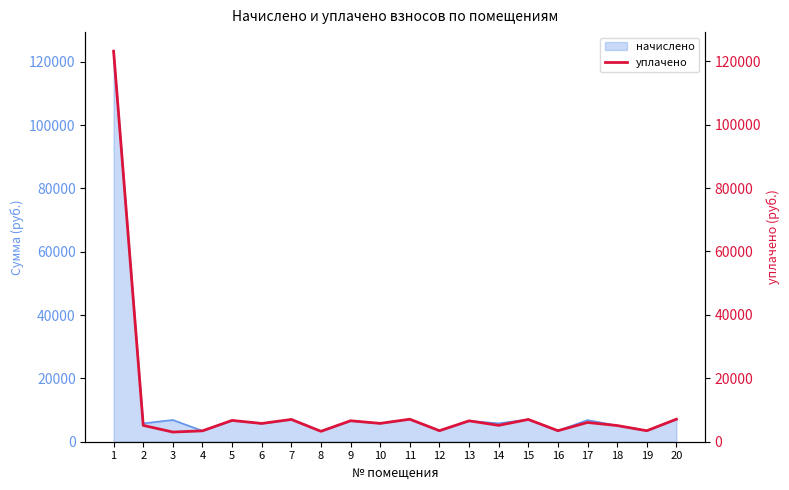

Where is the data nearest to the value 63117?

20